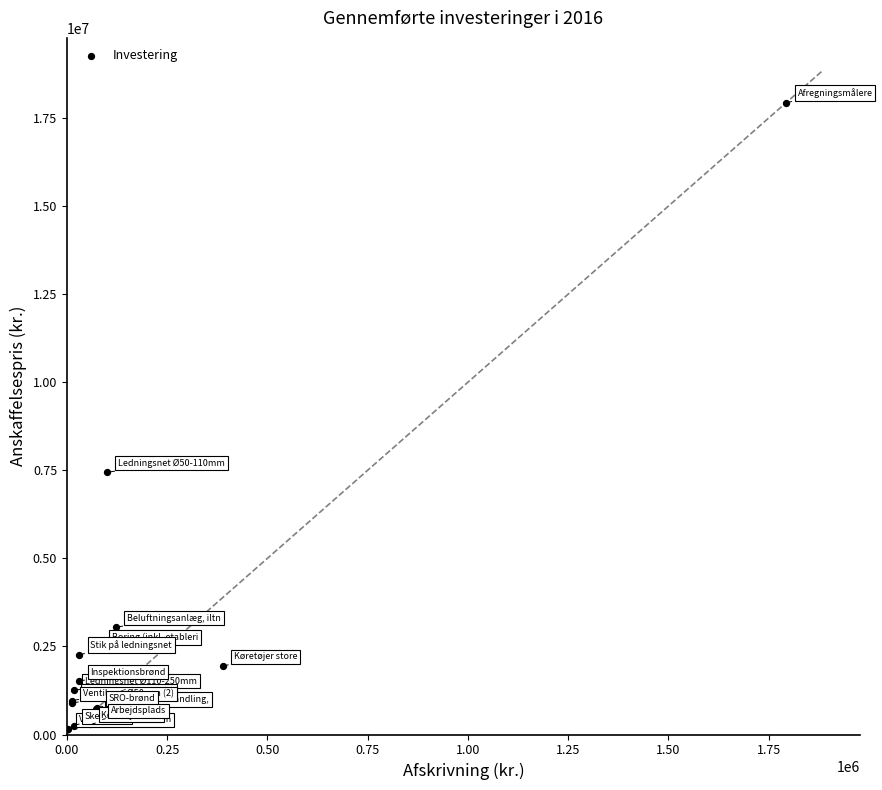

What Y value in the scatter plot is closest to 9047967?

7441904.0